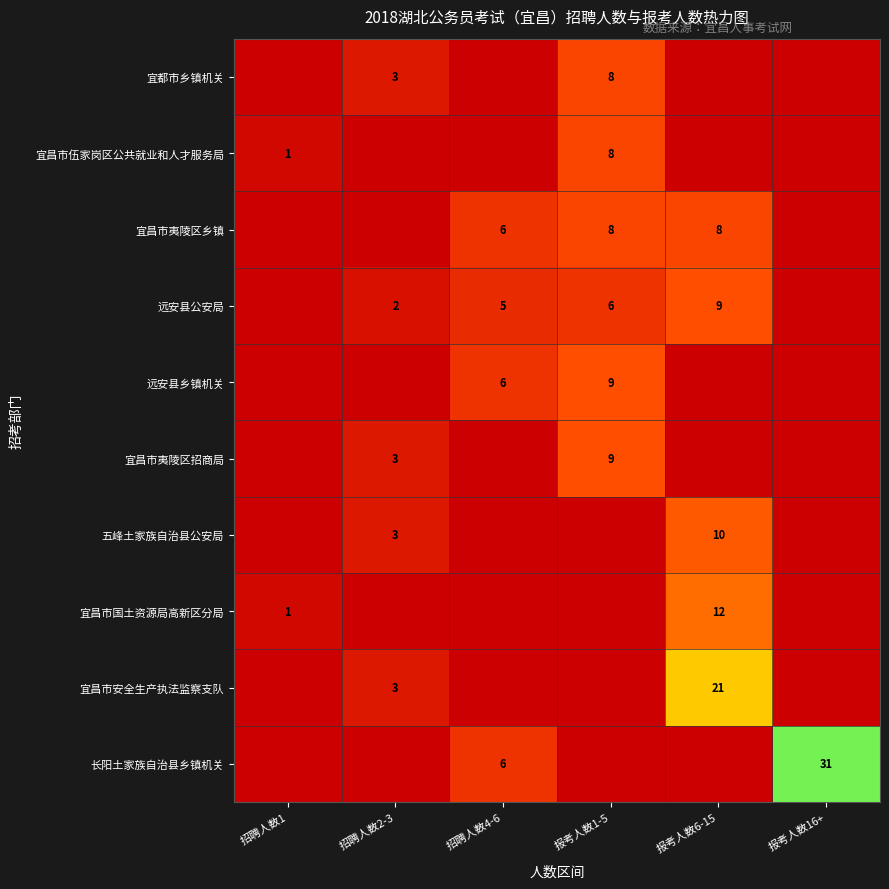

What is the greatest value displayed?

31